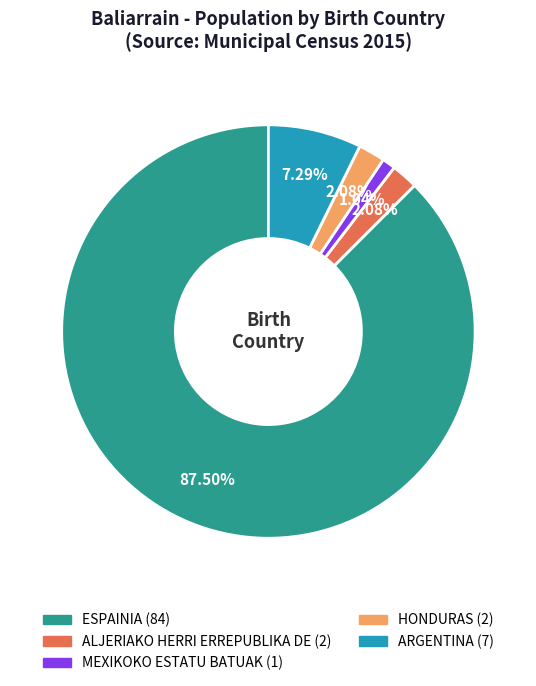

Combined, do HONDURAS and ESPAINIA account for over 50%?

Yes